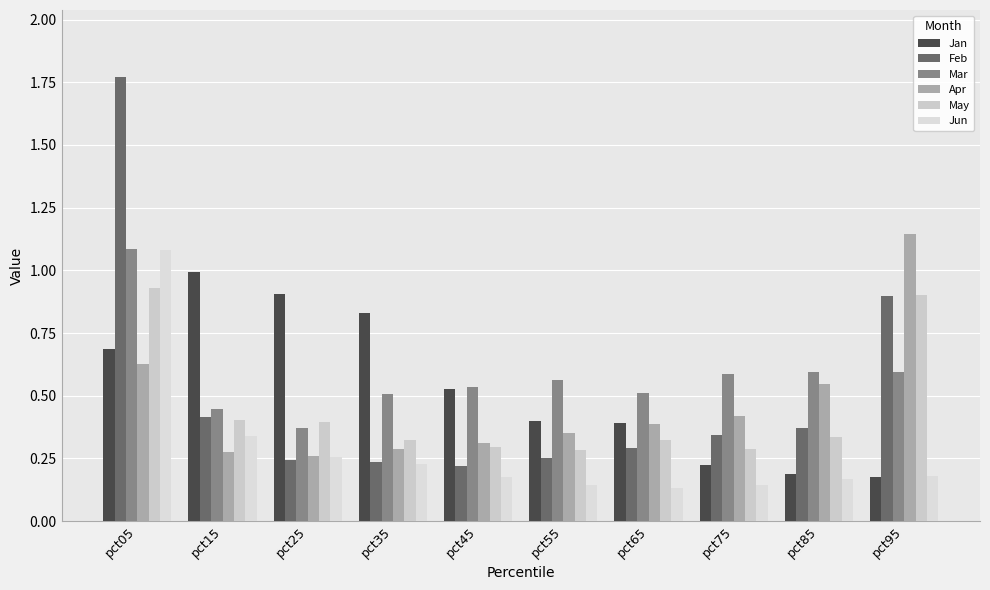

The Mar series shows 1.1 at pct05. True or false?

True